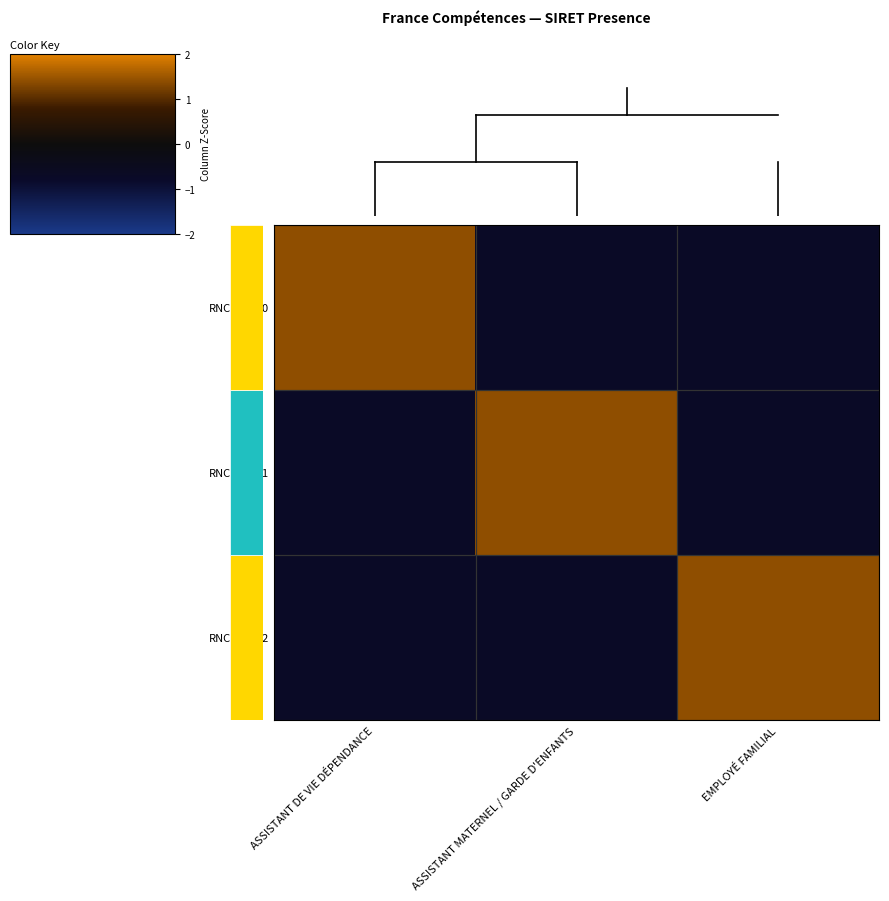

Reading left to right, transcribe all the data shown in this chart.

RNCP34690: ASSISTANT DE VIE DÉPENDANCE=1.4	ASSISTANT MATERNEL / GARDE D'ENFANTS=-0.7	EMPLOYÉ FAMILIAL=-0.7
RNCP34691: ASSISTANT DE VIE DÉPENDANCE=-0.7	ASSISTANT MATERNEL / GARDE D'ENFANTS=1.4	EMPLOYÉ FAMILIAL=-0.7
RNCP34692: ASSISTANT DE VIE DÉPENDANCE=-0.7	ASSISTANT MATERNEL / GARDE D'ENFANTS=-0.7	EMPLOYÉ FAMILIAL=1.4